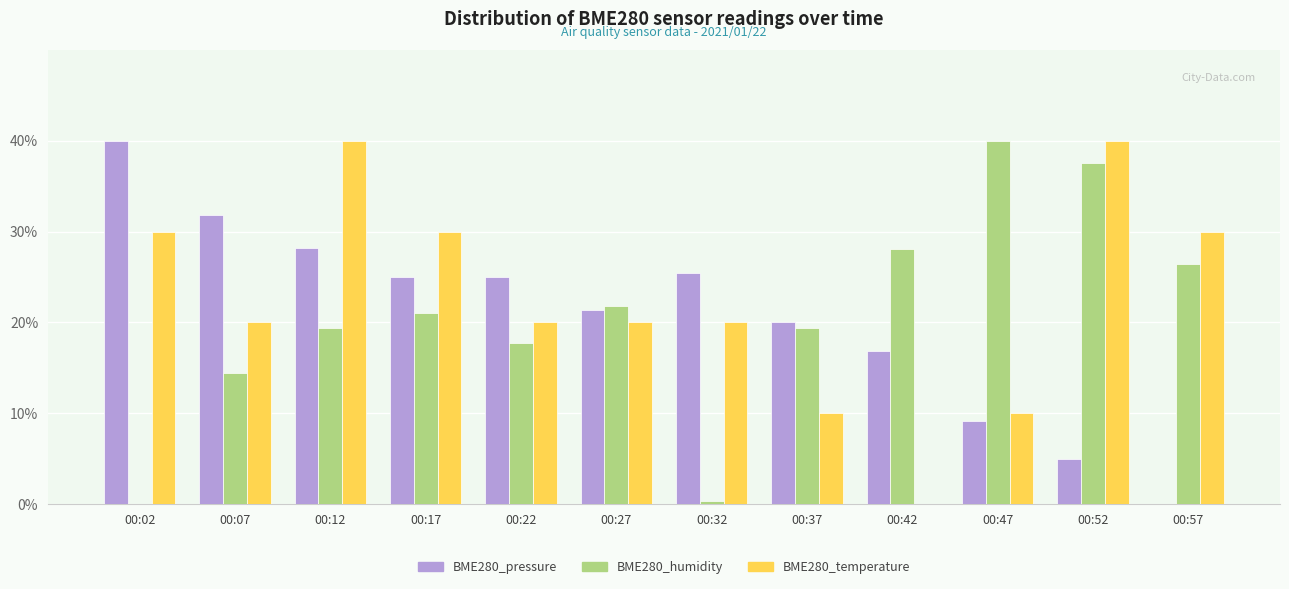

Count the BME280_temperature values in the range 20 to 30.

7